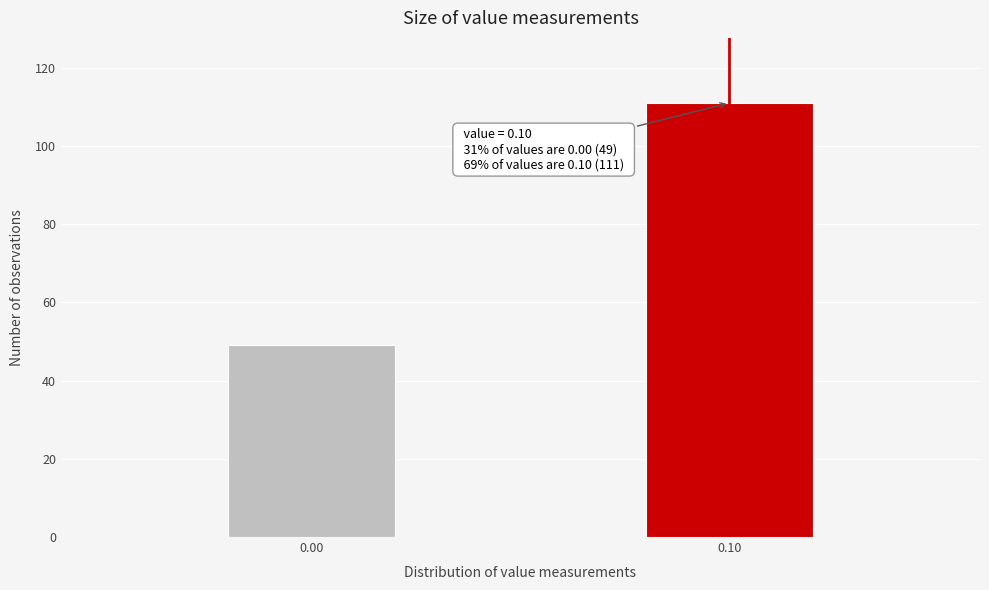

Reading right to left, transcribe all the data shown in this chart.

111	49